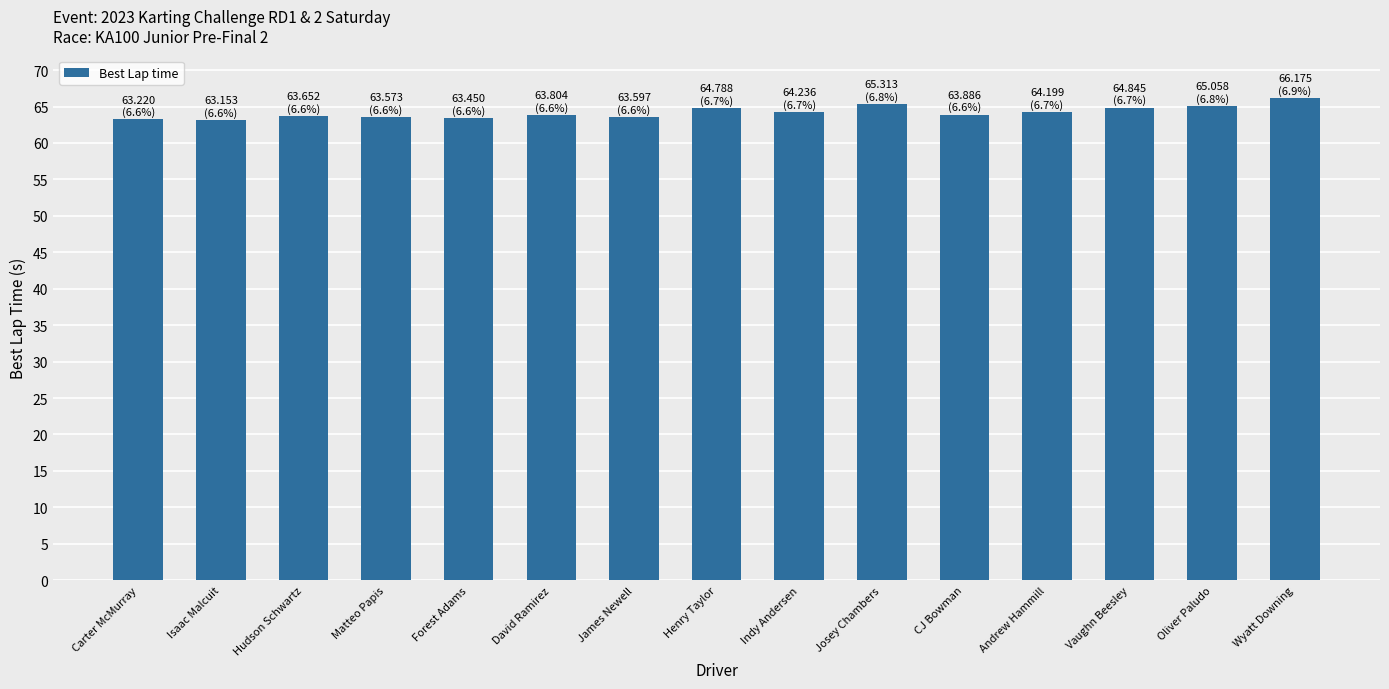

What is the difference between the maximum and minimum values?

3.0